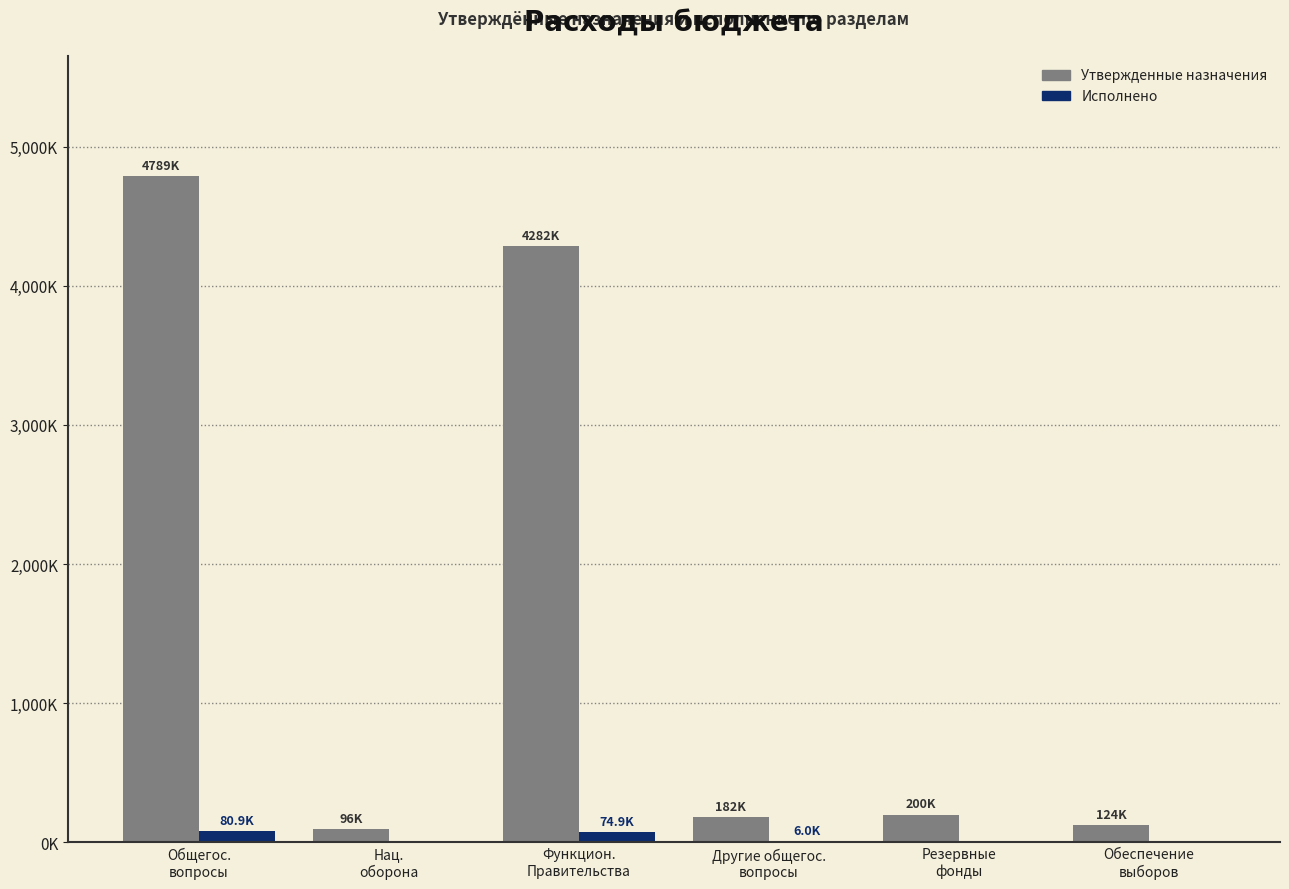

What is the difference between the Исполнено values at Общегос.
вопросы and Резервные
фонды?

80909.0